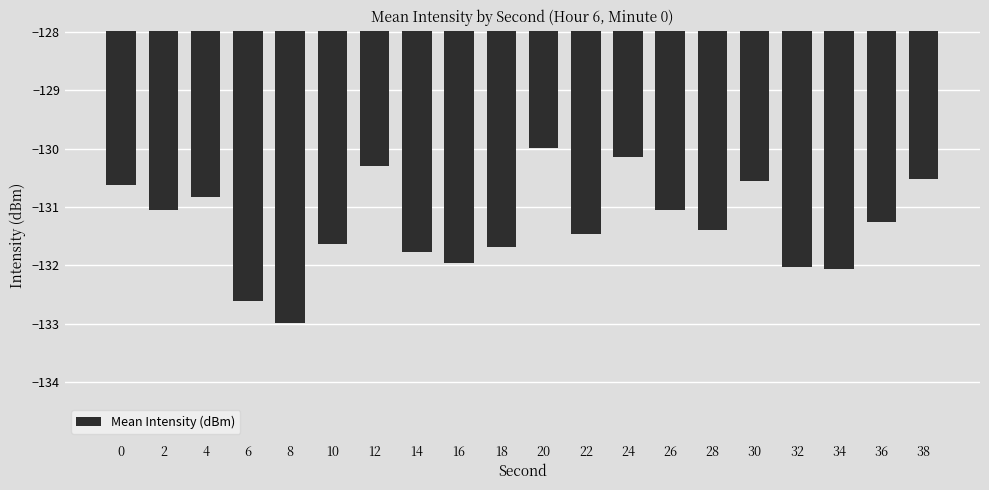

What is the change in value from 20 to 32?

-2.0